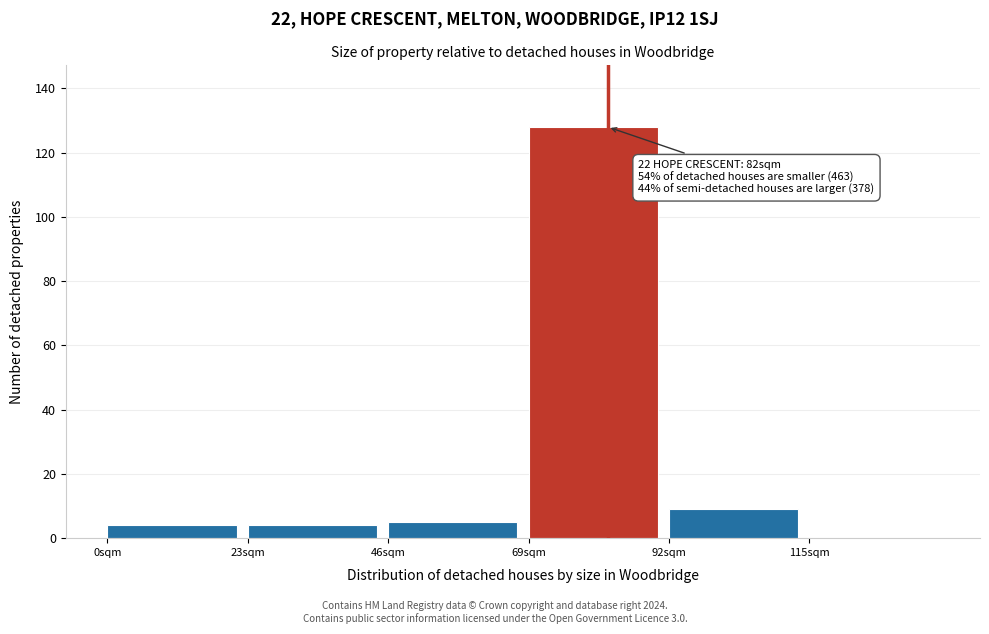

Over which range of the x-axis is the bar tallest?

69 to 92